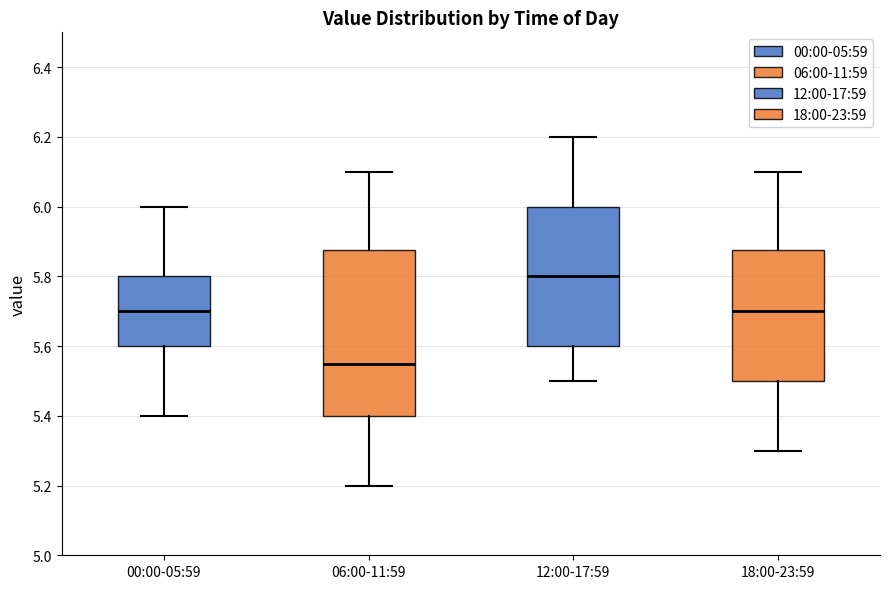

Which box's median line is the lowest?

06:00-11:59